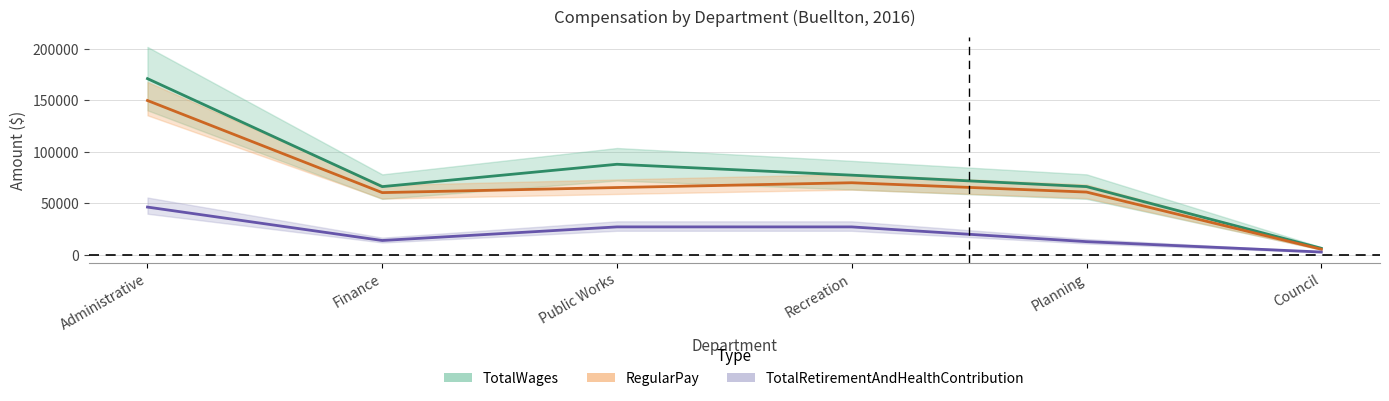

Is it true that RegularPay equals 105754 at Finance?

False